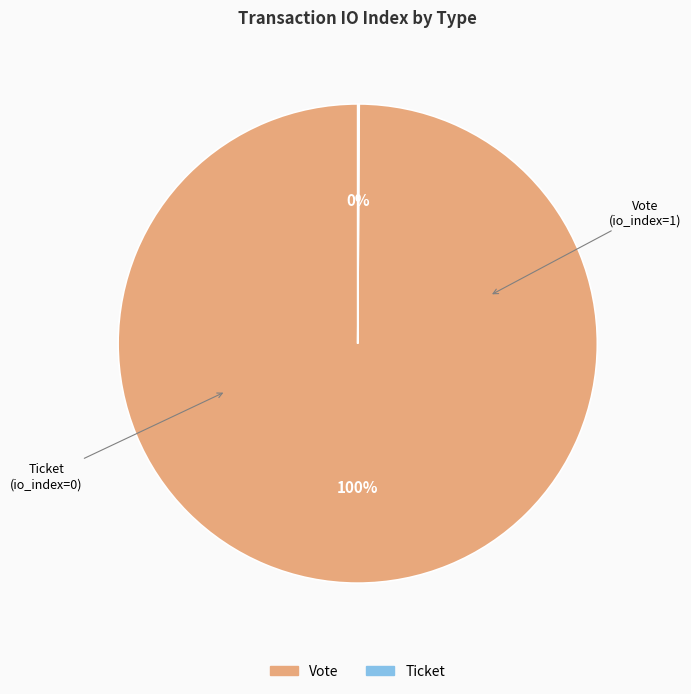

Is it true that Vote is 94% of the pie?

False